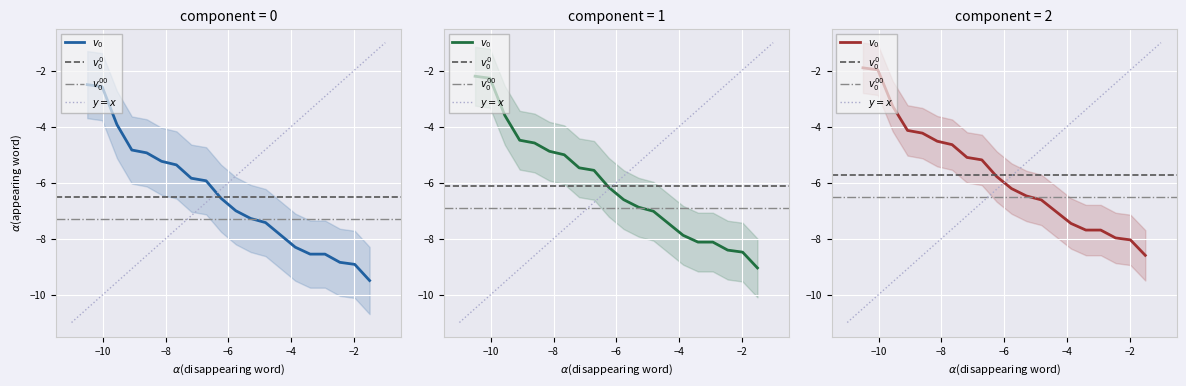

Rank the categories by value from lowest to highest.

20, 19, 18, 16, 17, 15, 14, 13, 12, 11, 10, 9, 8, 7, 6, 5, 4, 3, 2, 1